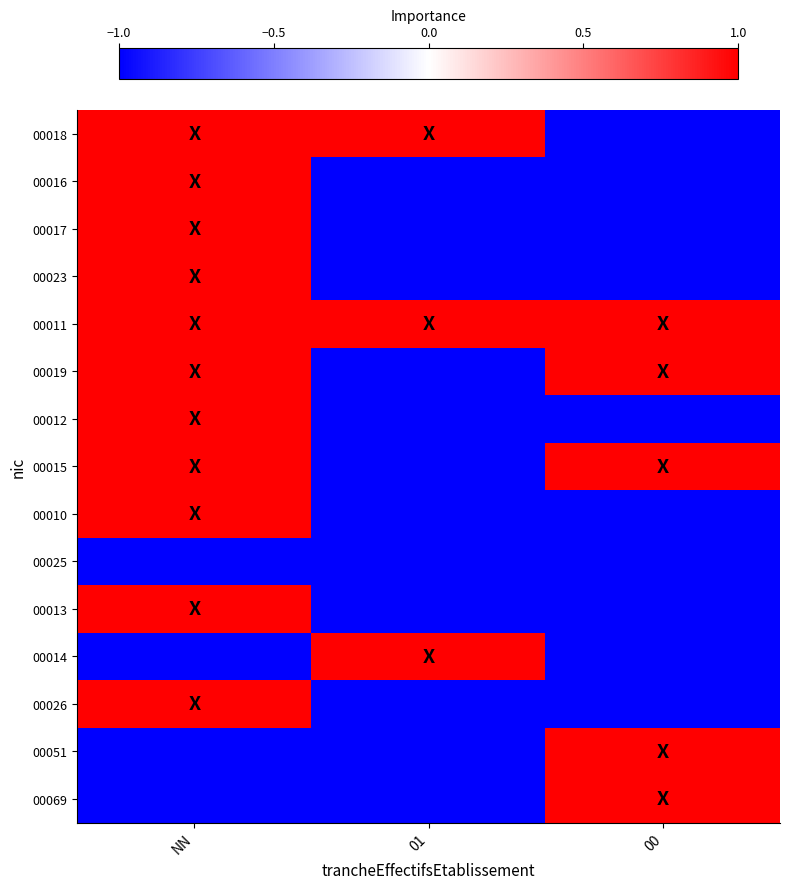

Which category has the highest value across all series?

NN